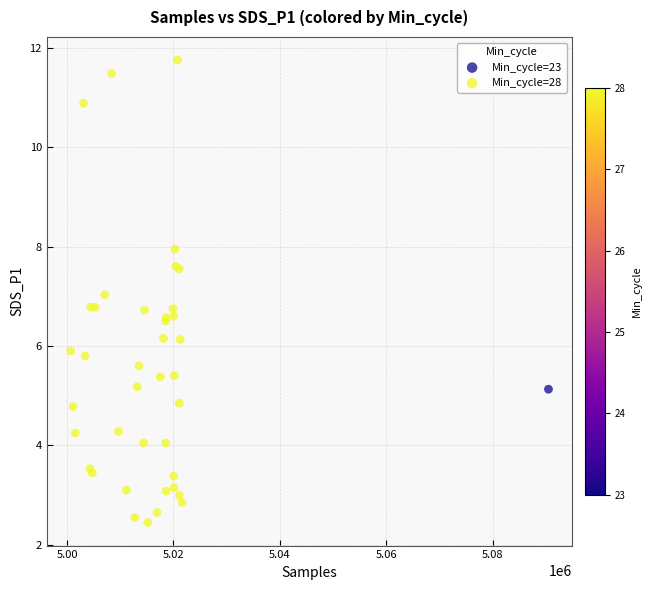

What are all the series names shown in the legend?

Min_cycle=23, Min_cycle=28